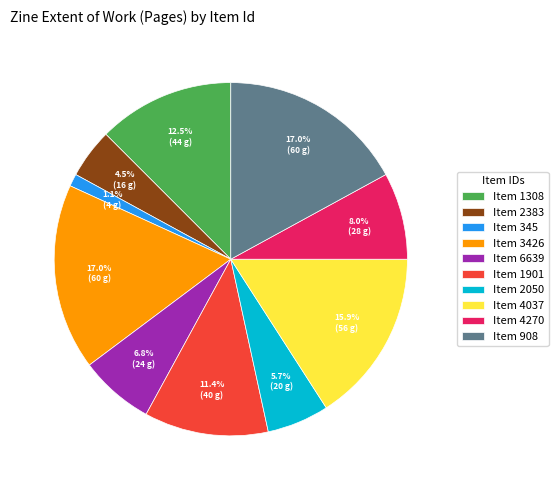

What is the ratio of the value at Item 1308 to the value at Item 2050?

2.2